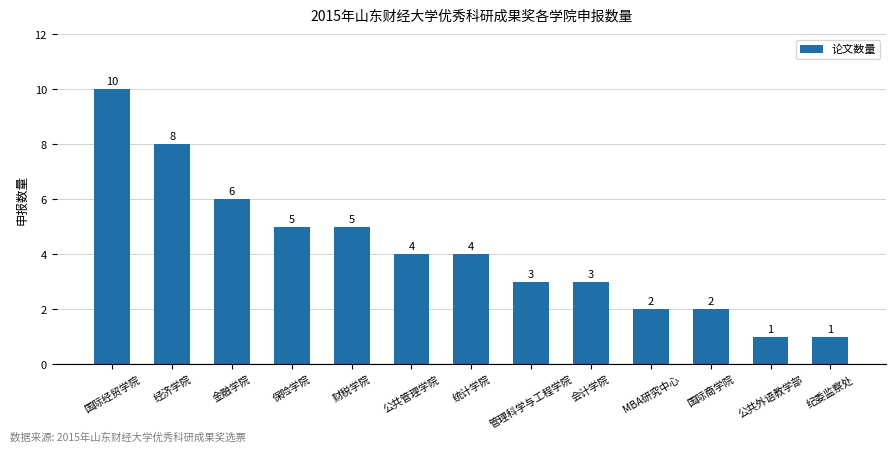

What is the change in value from 公共管理学院 to 国际商学院?

-2